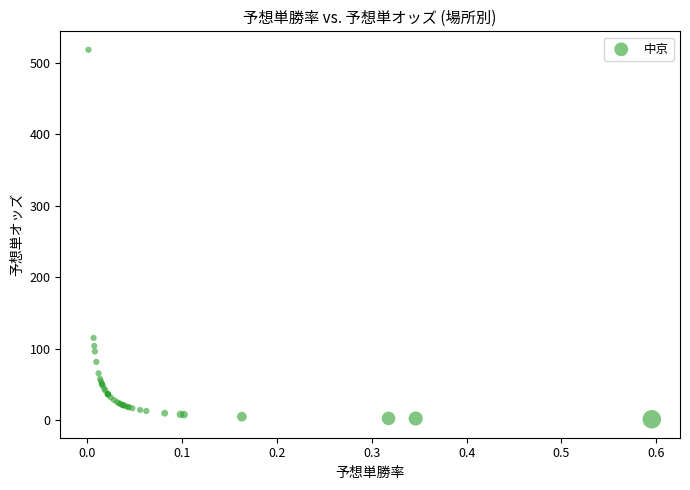

What Y value in the scatter plot is closest to 259?

115.1